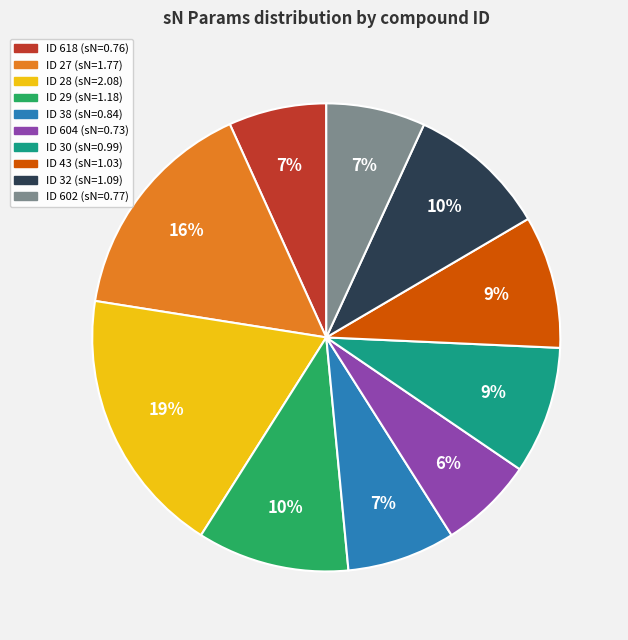

Is there any slice that represents more than half of the pie?

No